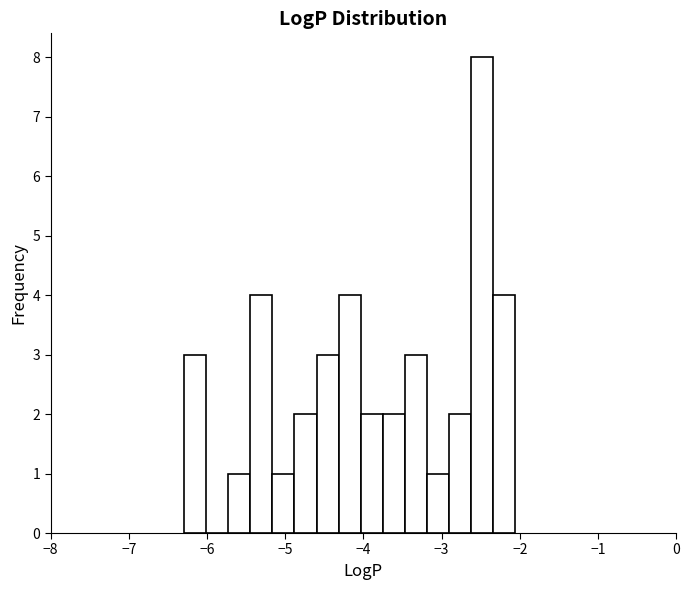

Around what value on the x-axis is the tallest bar? Give the approximate position of its centre, as read against the axis.

-2.5